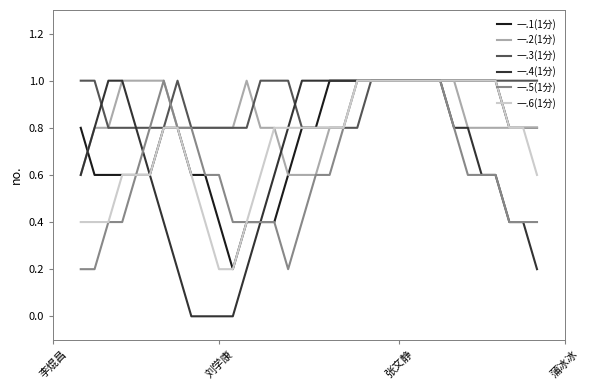

Which series has the largest total across all categories?

一.3(1分)